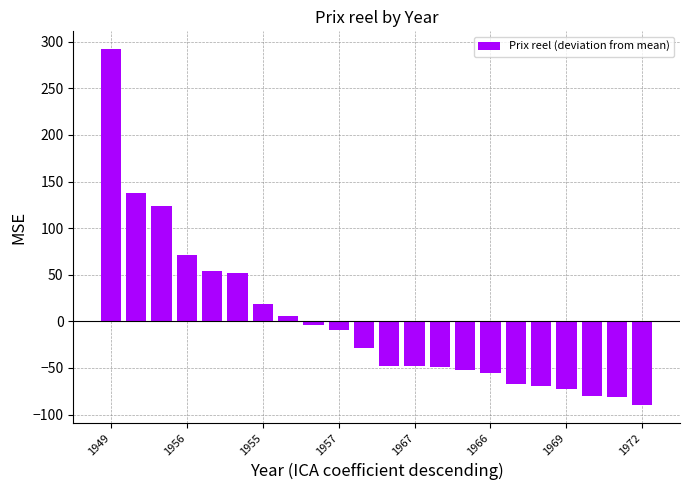

What is the difference between the maximum and minimum values?

381.8